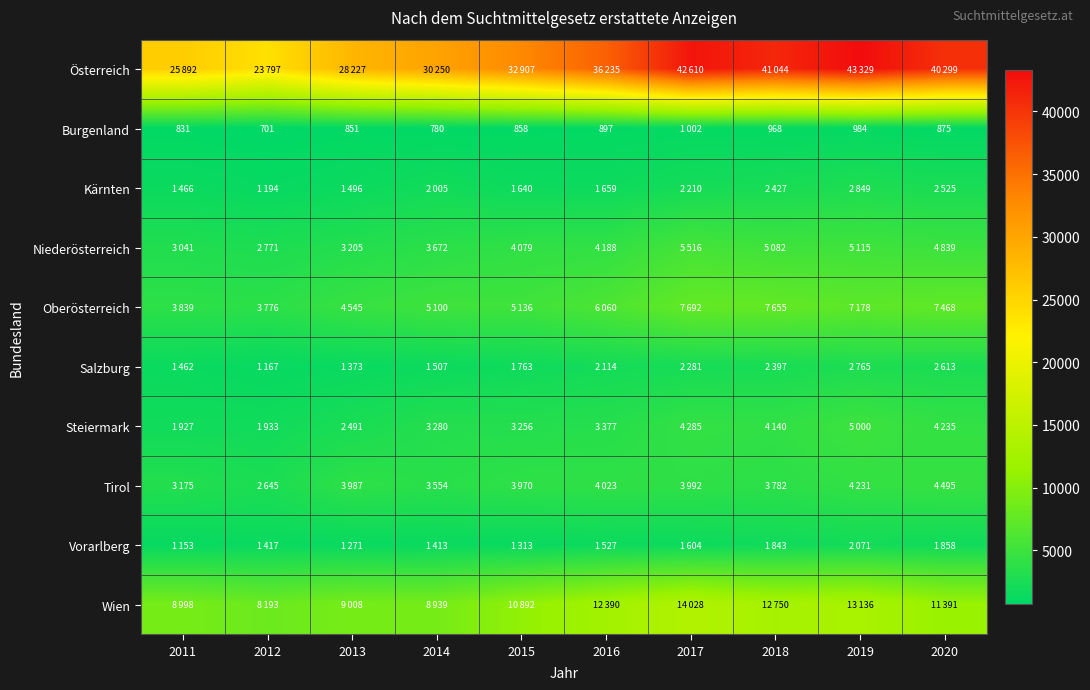

What is the difference between the Burgenland values at 2012 and 2015?

157